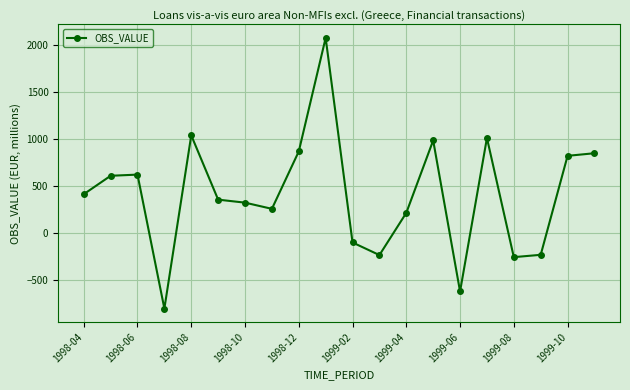

What is the value of the 9th point from the left?

865.8